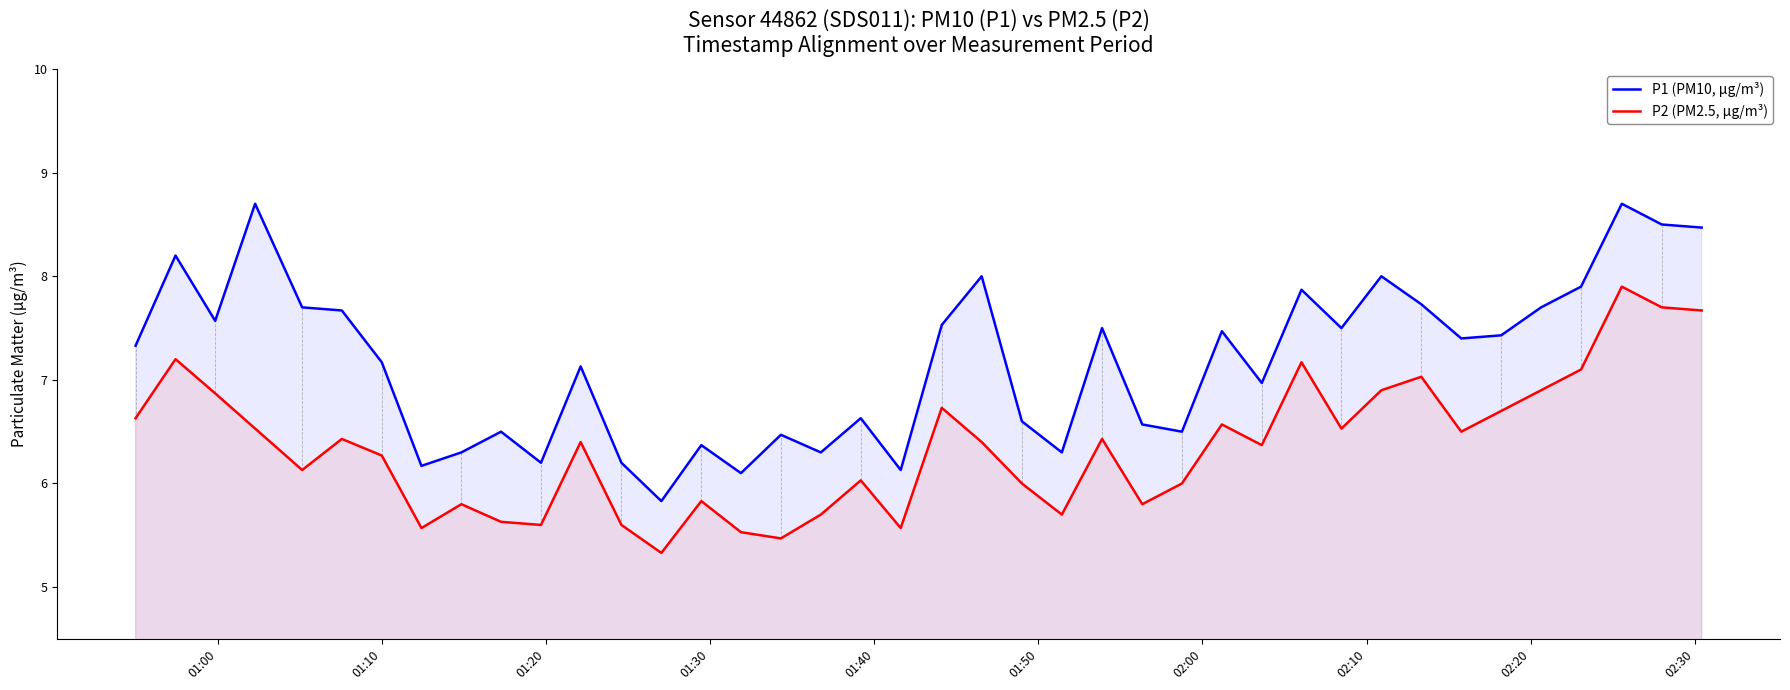

What are all the series names shown in the legend?

P1 (PM10, µg/m³), P2 (PM2.5, µg/m³)